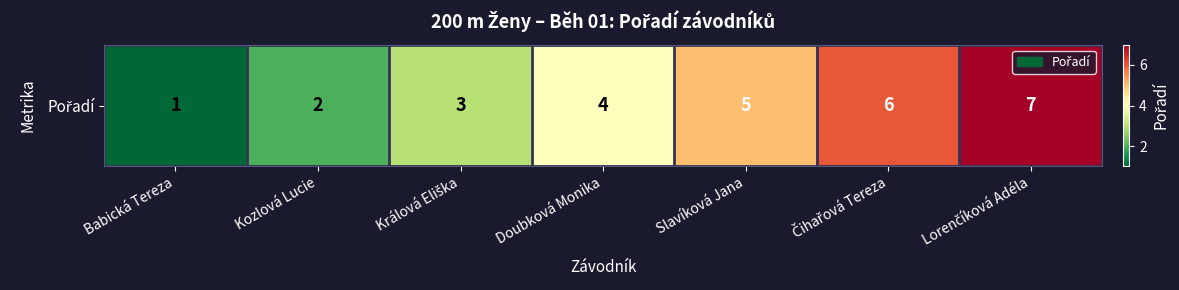

What is the change in value from Králová Eliška to Doubková Monika?

+1